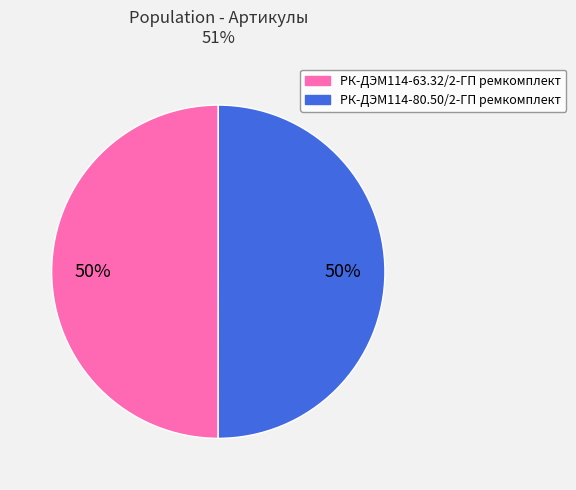

The РК-ДЭМ114-80.50/2-ГП ремкомплект slice represents 36% of the pie. True or false?

False